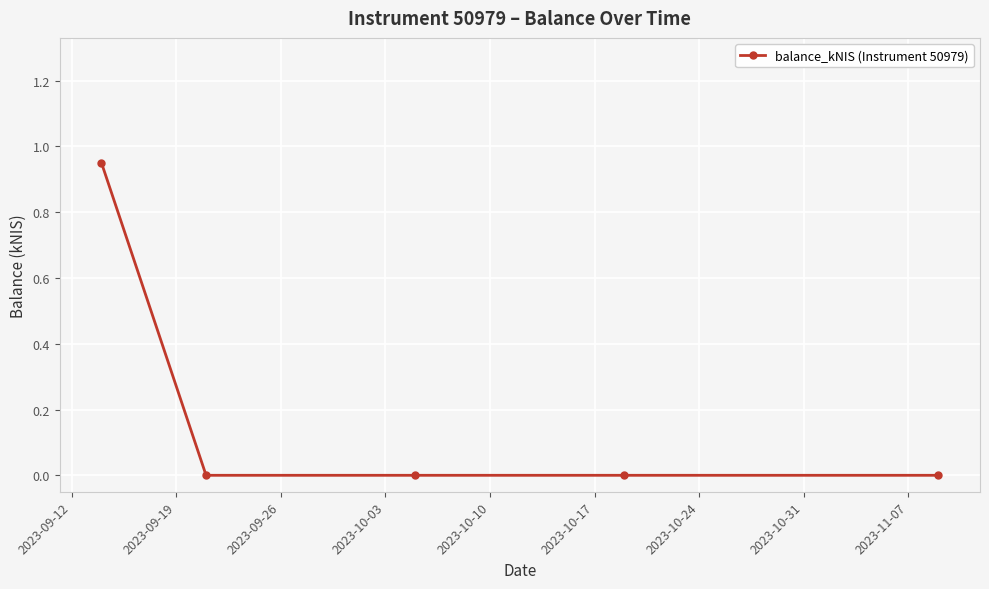

True or false: there are more than 2 points higher than both neighbors.

False